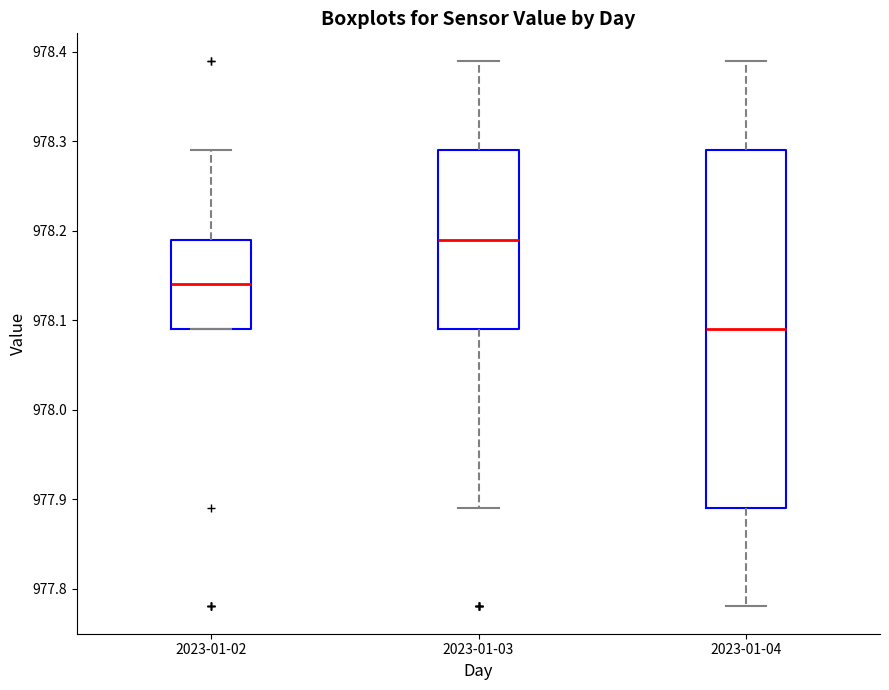

Reading left to right, transcribe this box plot: for each box, give where its median line is, the range the box spans, and where its two whiskers end, as read against the y-axis. The values are not printed on the chart, so give them approximately, as read against the axis.

2023-01-02: median 978.14, box 978.09 to 978.19, whiskers 978.09 to 978.29
2023-01-03: median 978.19, box 978.09 to 978.29, whiskers 977.89 to 978.39
2023-01-04: median 978.09, box 977.89 to 978.29, whiskers 977.78 to 978.39